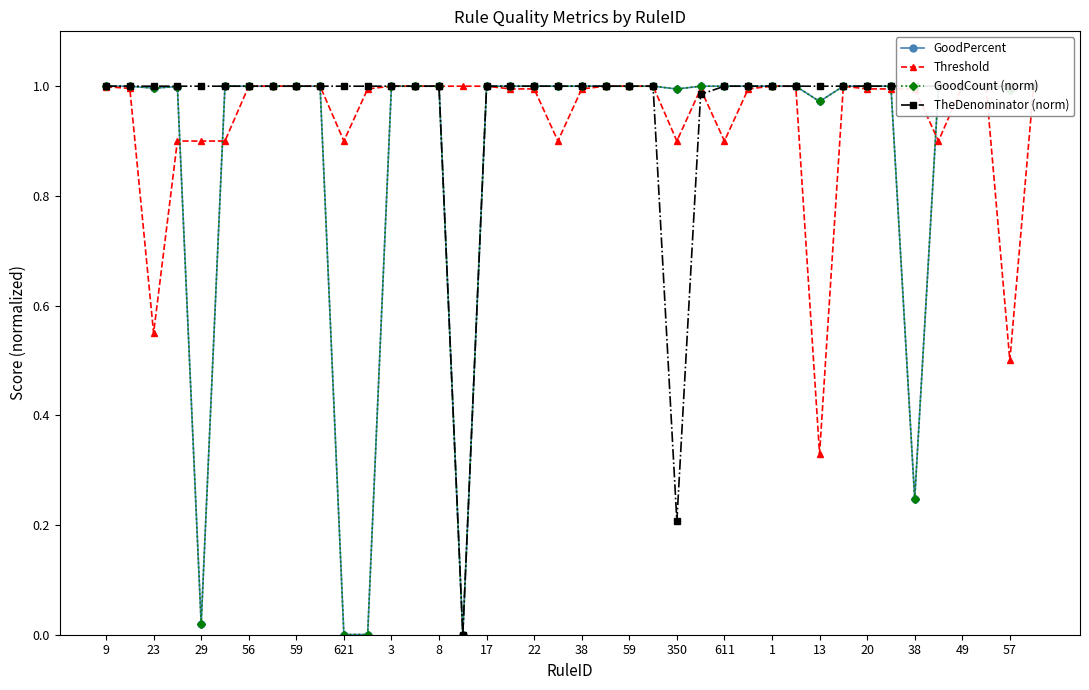

Count the number of categories in the chart.

40